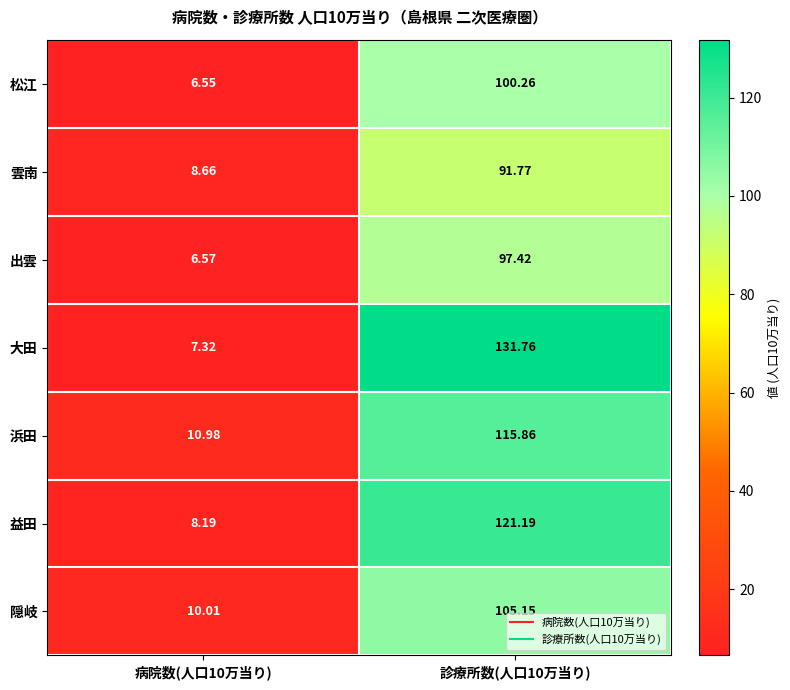

Which series has the largest total across all categories?

大田